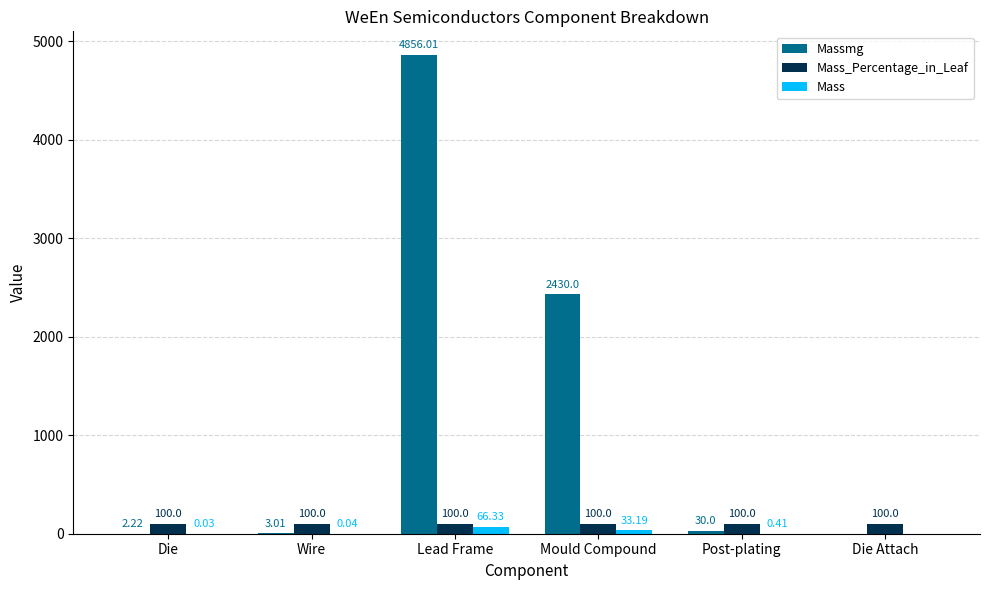

At which label is Mass closest to 33?

Mould Compound